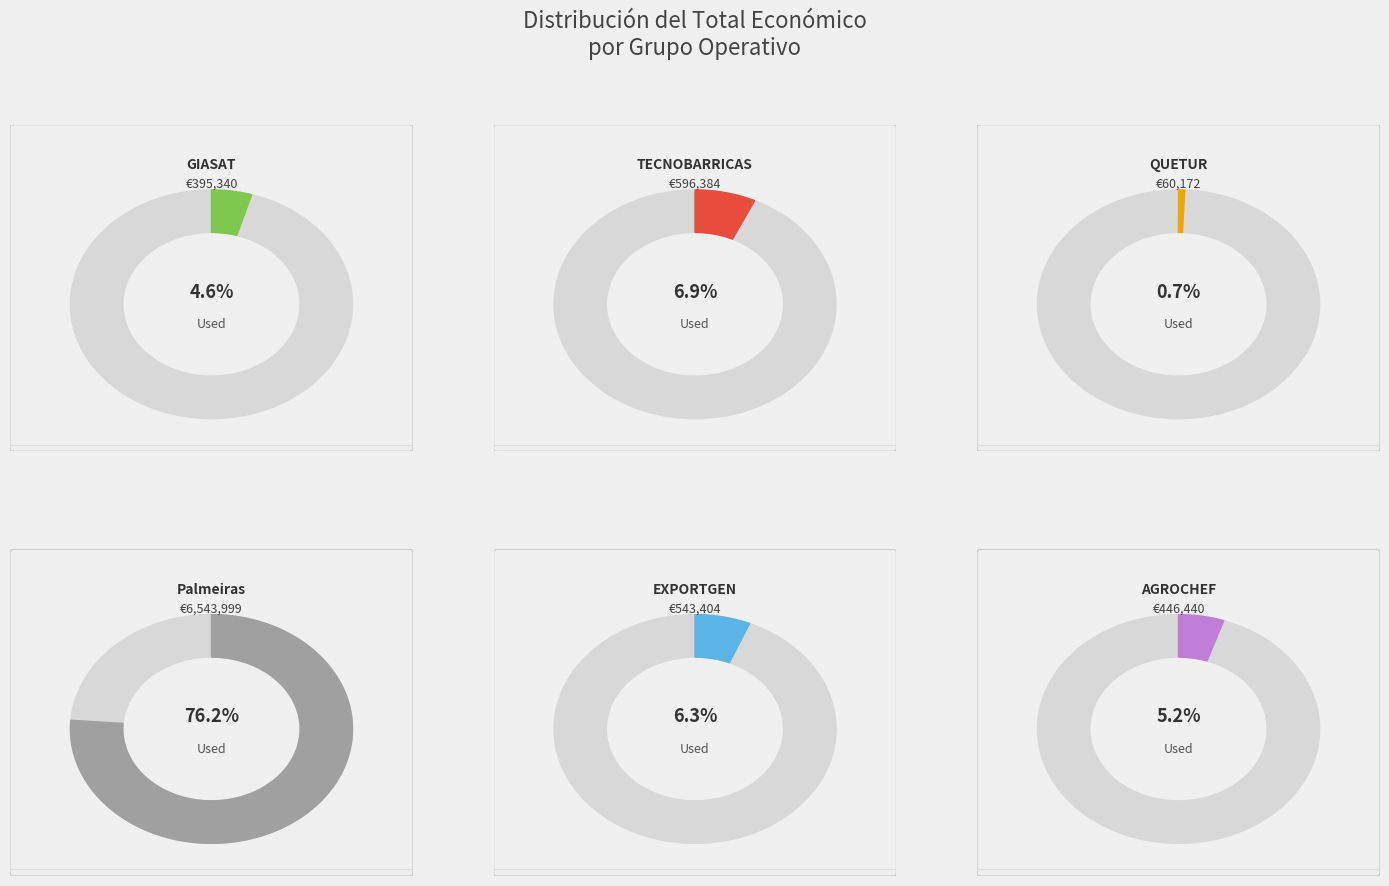

What percentage is the AGROCHEF slice, to the nearest percent?

5%